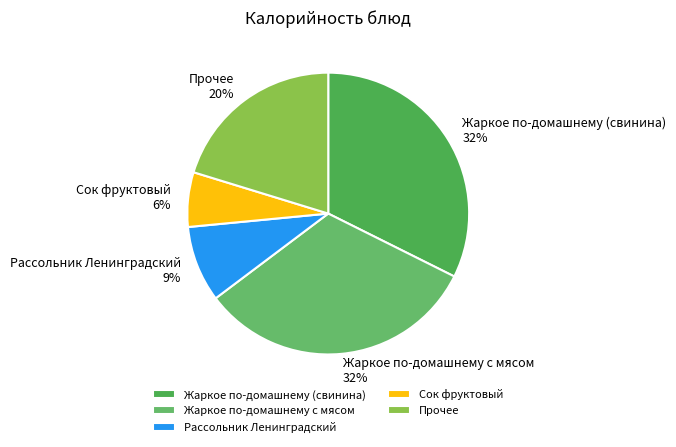

How many segments does this pie chart have?

5